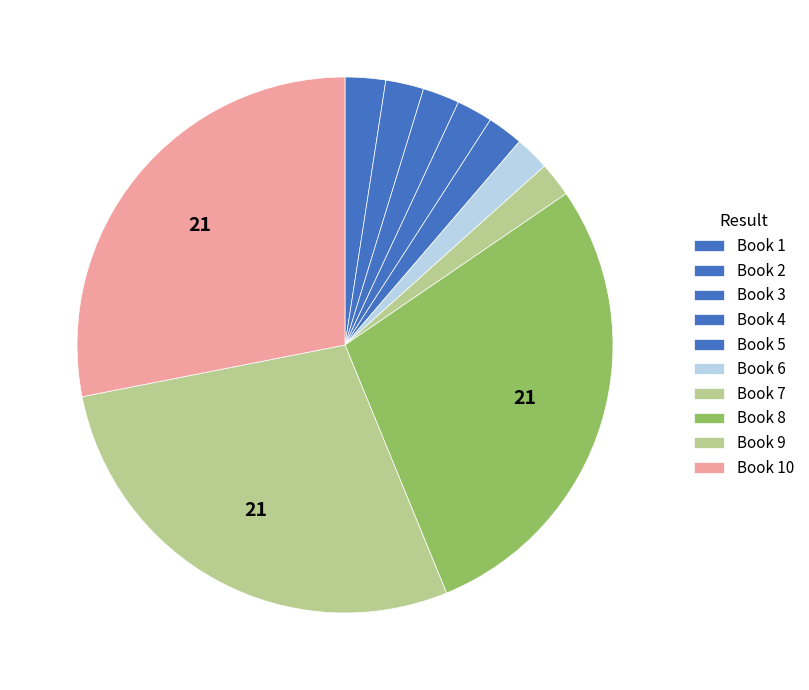

Count the number of slices in the pie.

10